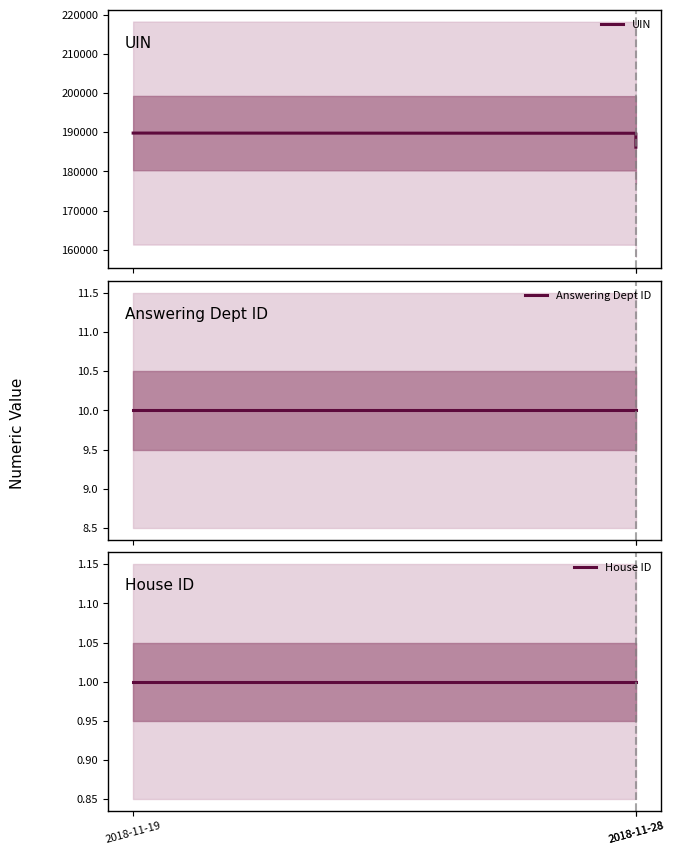

Is the value of UIN at 2018-11-19 greater than the value of House ID at 2018-11-19?

Yes